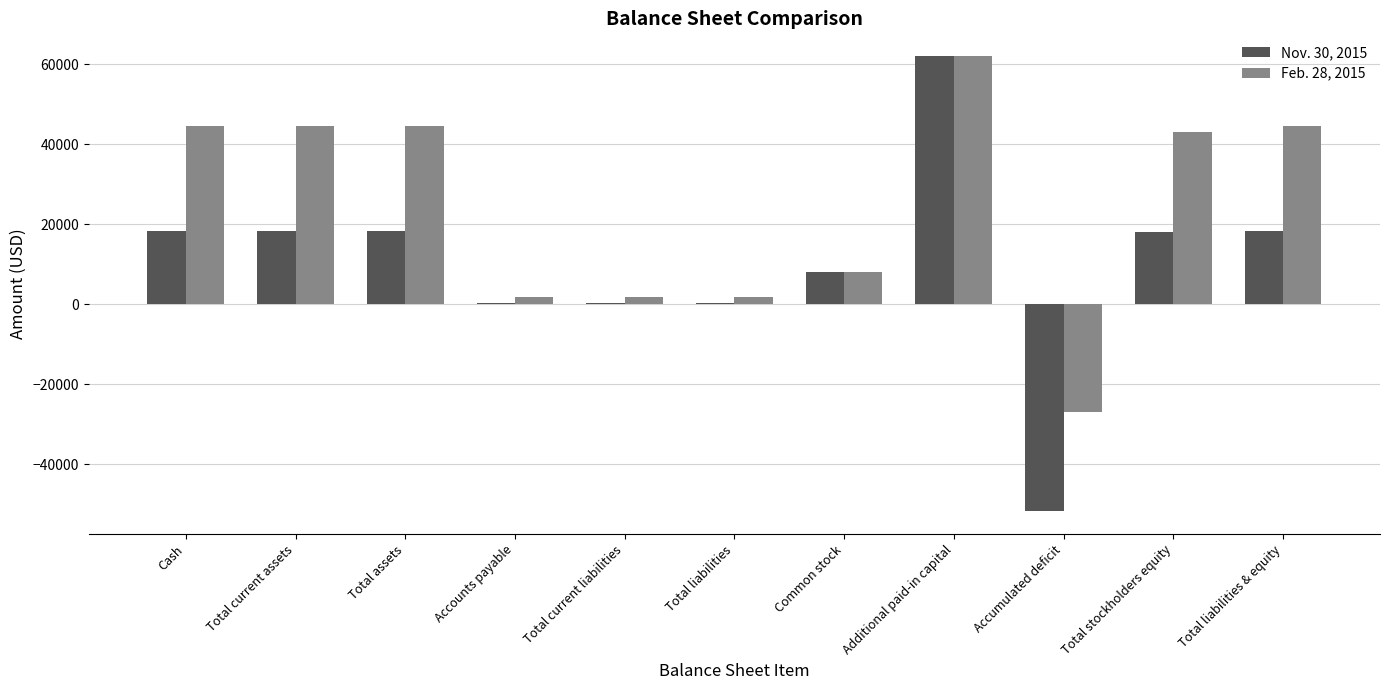

True or false: Feb. 28, 2015 has a value of 44643 at Cash.

True